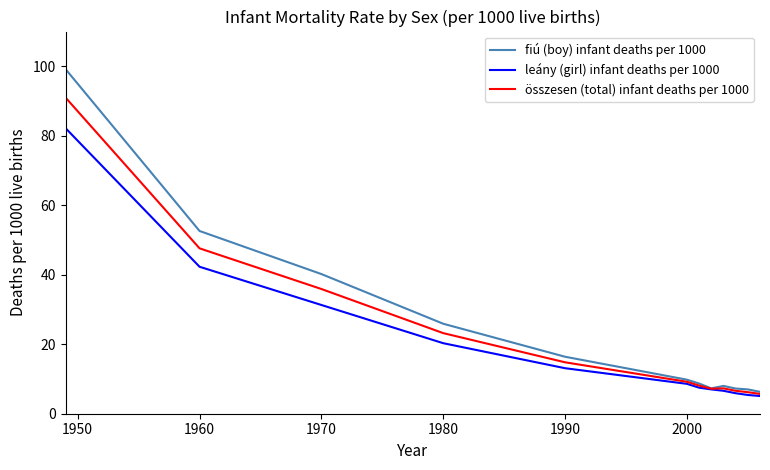

Which series has the largest range (max minus min)?

fiú (boy) infant deaths per 1000